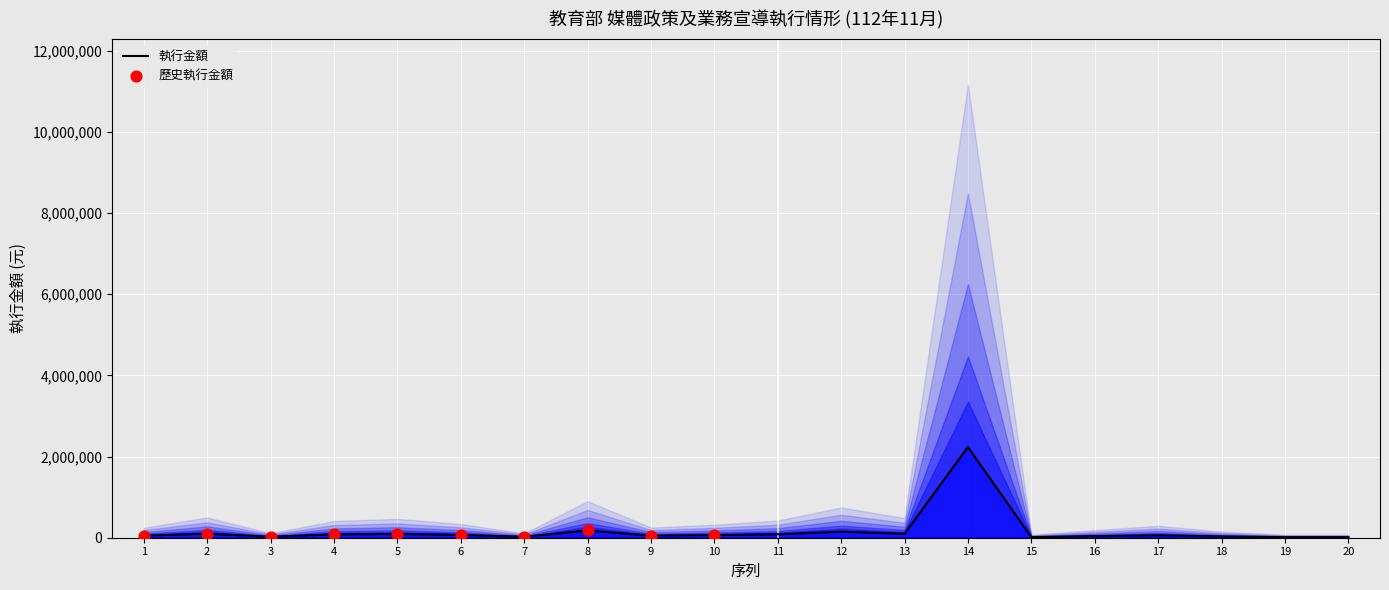

What is the ratio of the value at 8 to the value at 9?

3.6